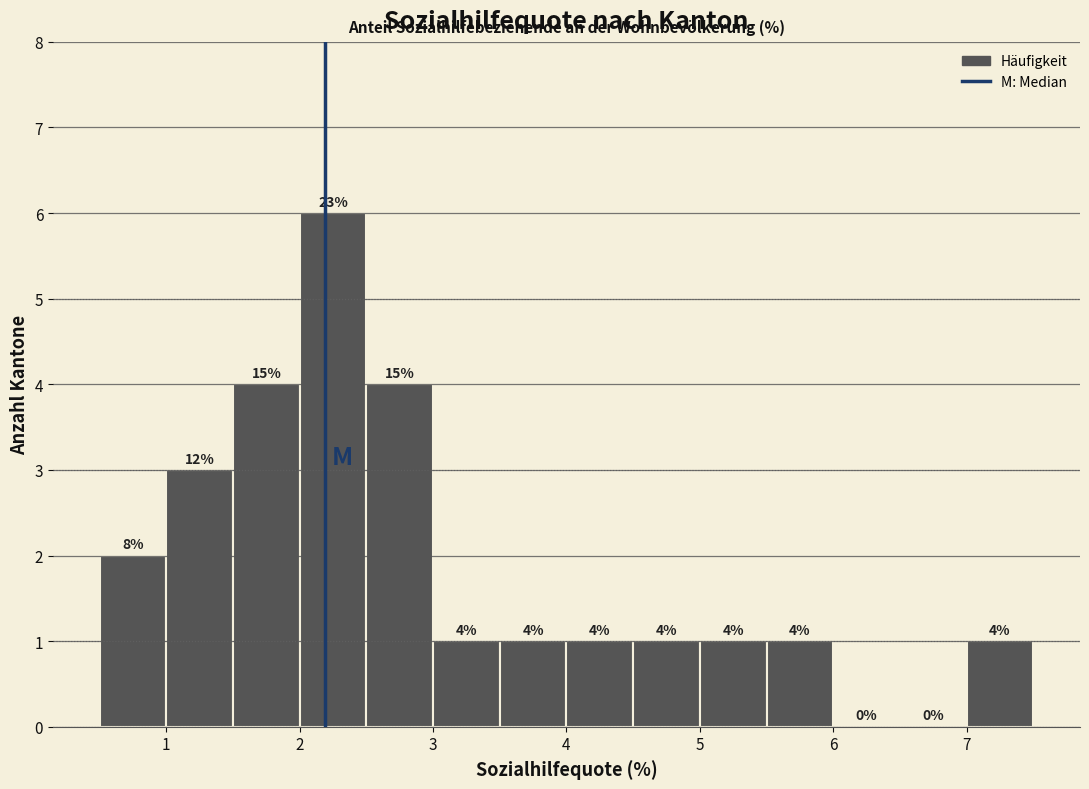

Which range on the x-axis has the tallest bar?

2.0 to 2.5